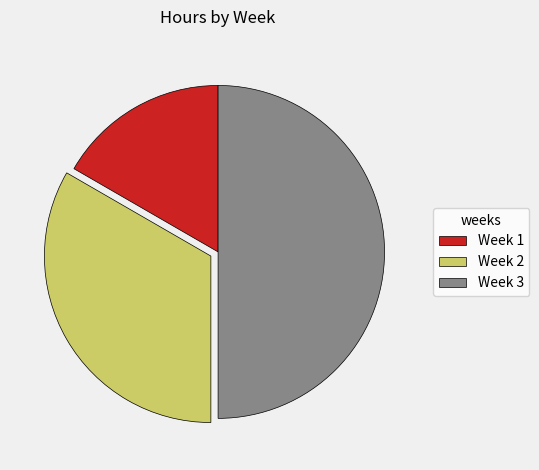

Approximately how many times larger is the value at Week 1 compared to Week 3?

0.3